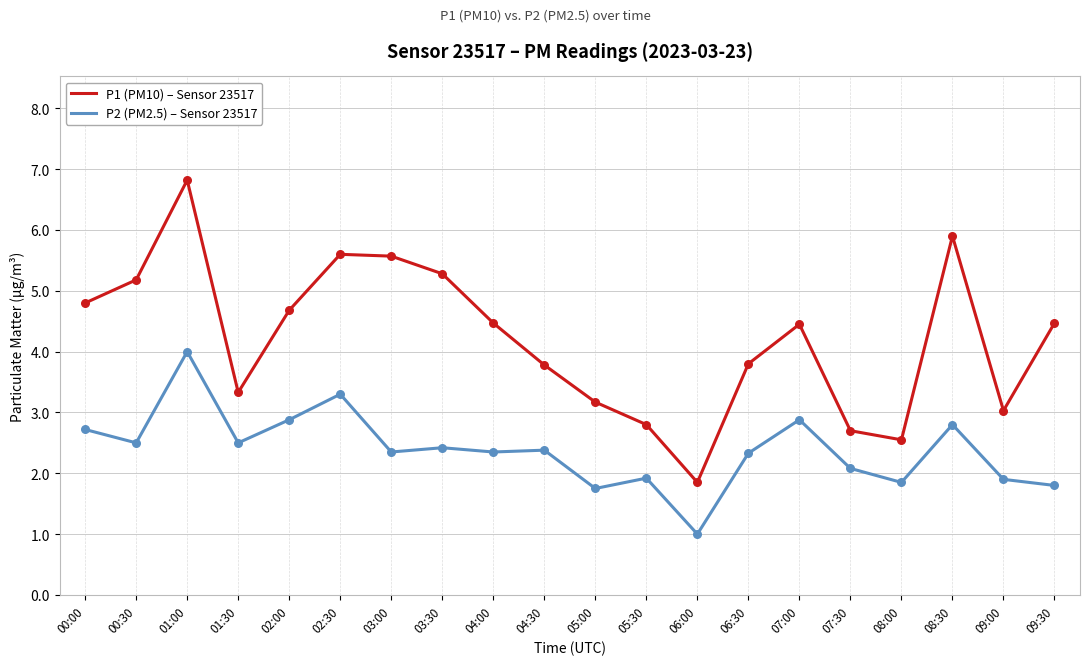

Which series has the largest range (max minus min)?

P1 (PM10) – Sensor 23517